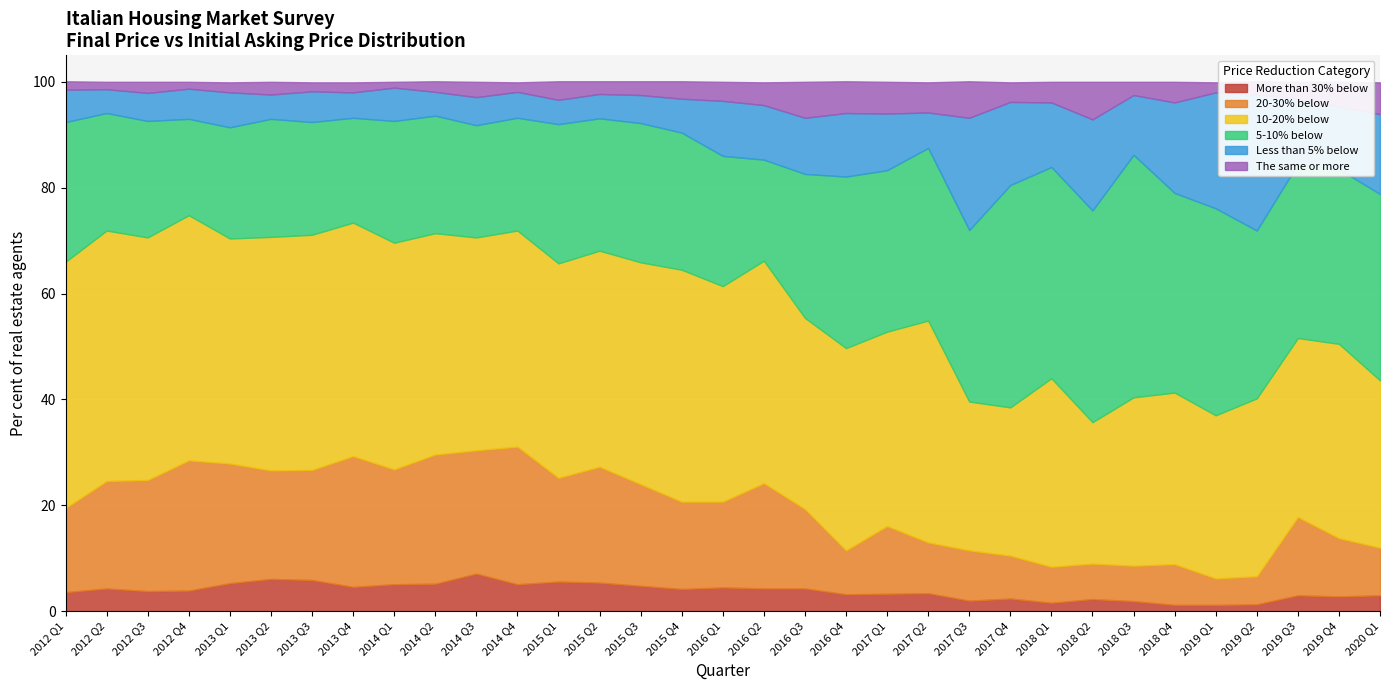

What are all the series names shown in the legend?

More than 30% below, 20-30% below, 10-20% below, 5-10% below, Less than 5% below, The same or more